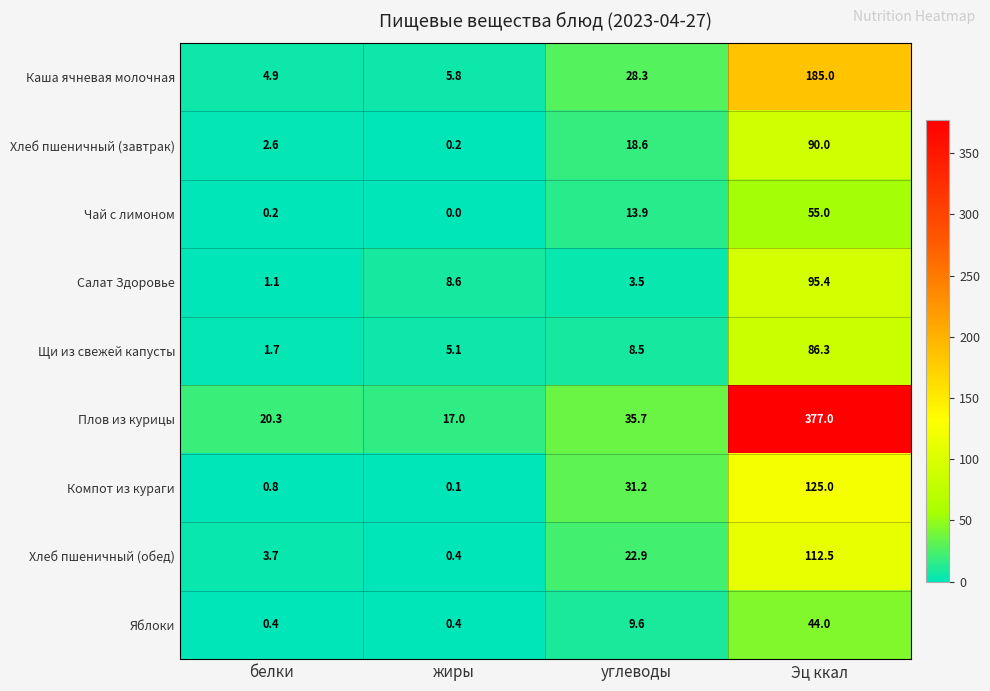

How many distinct data groups are displayed?

9